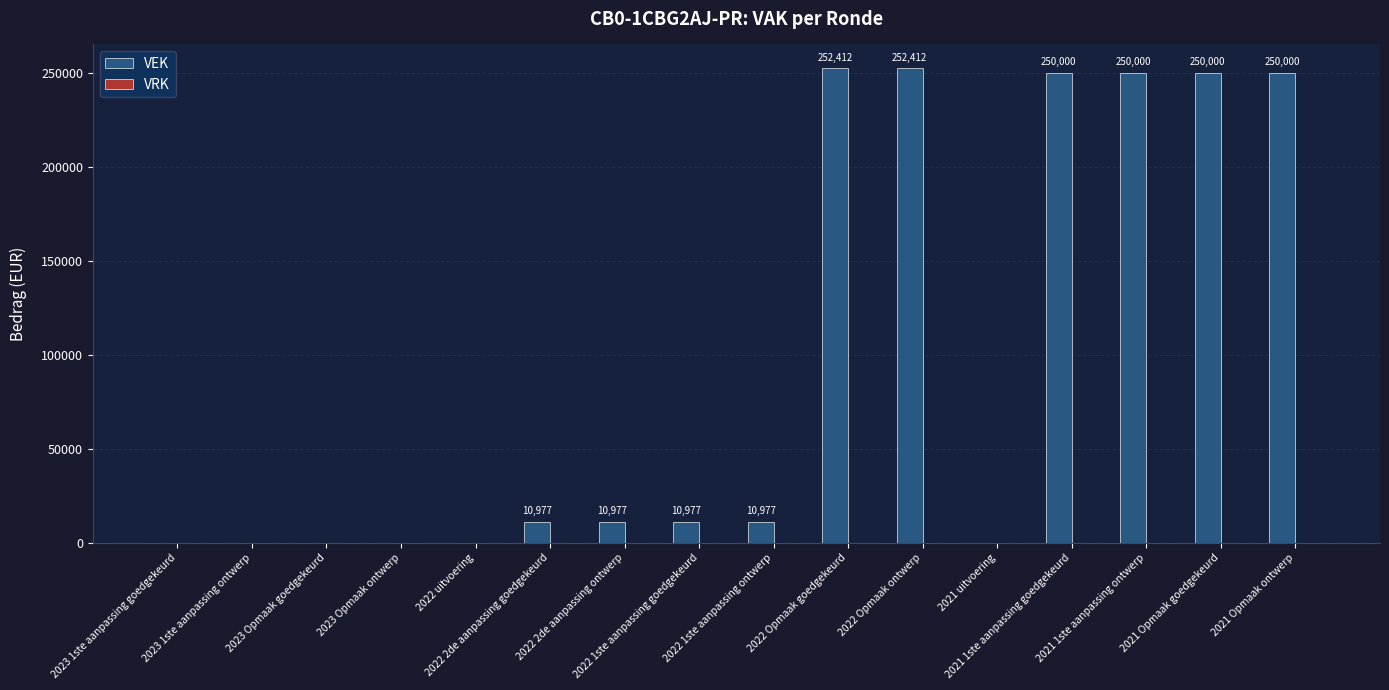

What is the greatest value displayed?

252412